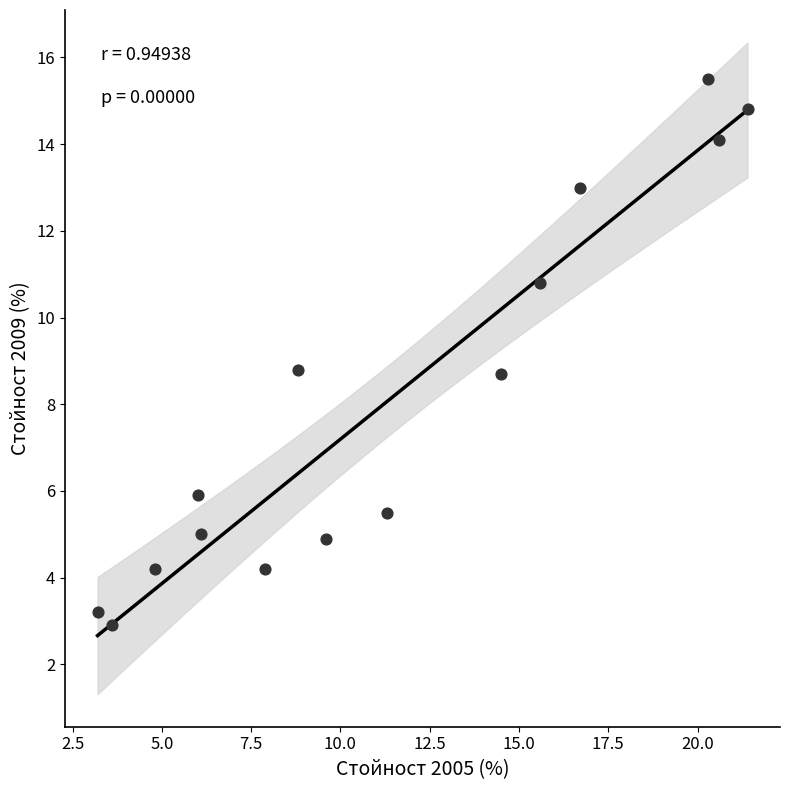

What is the range of X values (max minus min)?

18.2